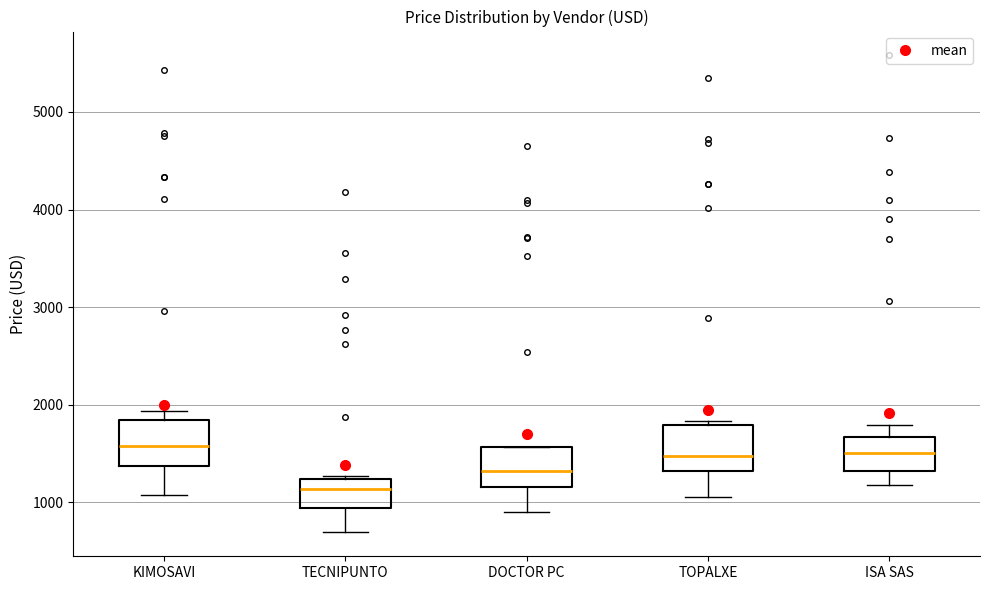

Reading left to right, read every box against the y-axis: the position of its median line, the range the box covers, and the ends of its whiskers. The values are not printed on the chart, so give them approximately, as read against the axis.

KIMOSAVI: median 1600, box 1400 to 1800, whiskers 1100 to 1900
TECNIPUNTO: median 1100, box 900 to 1200, whiskers 700 to 1300
DOCTOR PC: median 1300, box 1200 to 1600, whiskers 900 to 1600
TOPALXE: median 1500, box 1300 to 1800, whiskers 1100 to 1800 (just above the box's upper edge)
ISA SAS: median 1500, box 1300 to 1700, whiskers 1200 to 1800